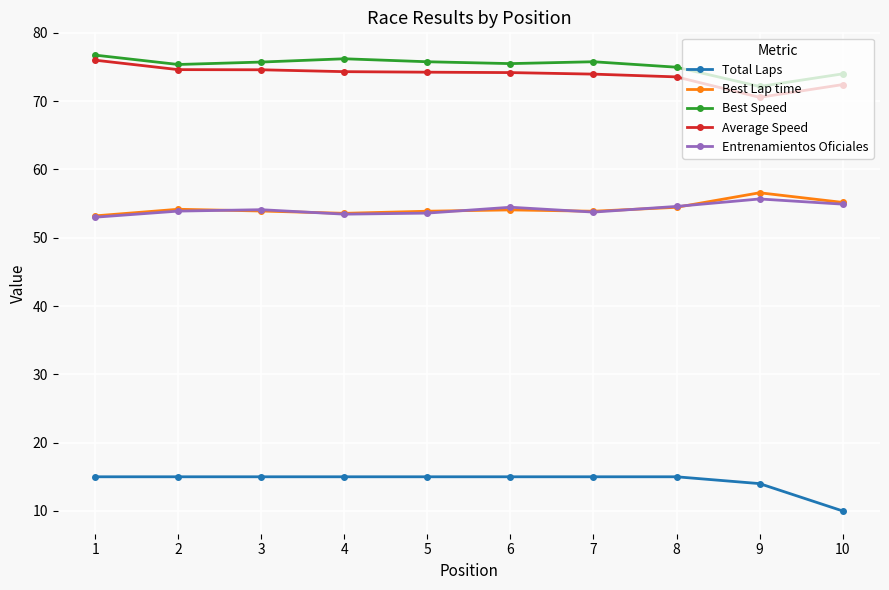

What is the spread (max minus min) of values at 6?

60.5